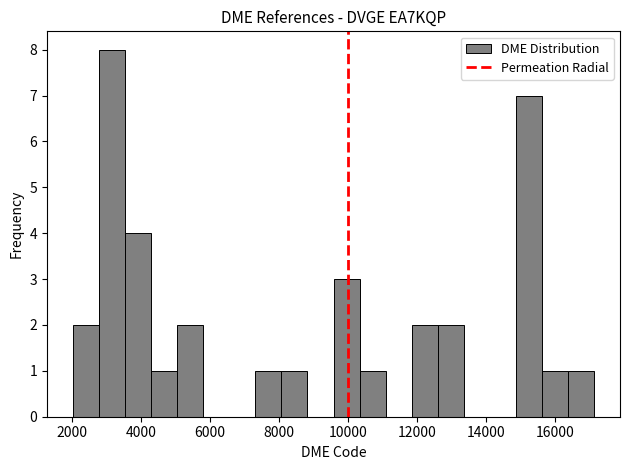

Read against the x-axis, roughly where is the centre of the tallest bar?

3200